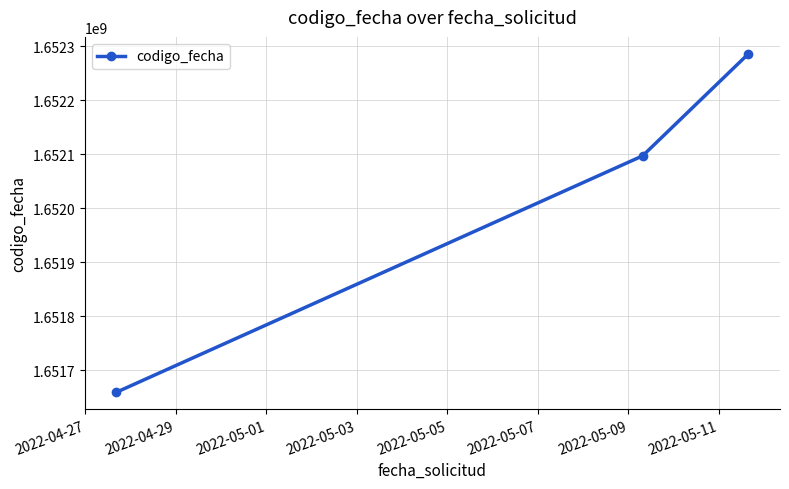

What is the sum of all values?

4956042400